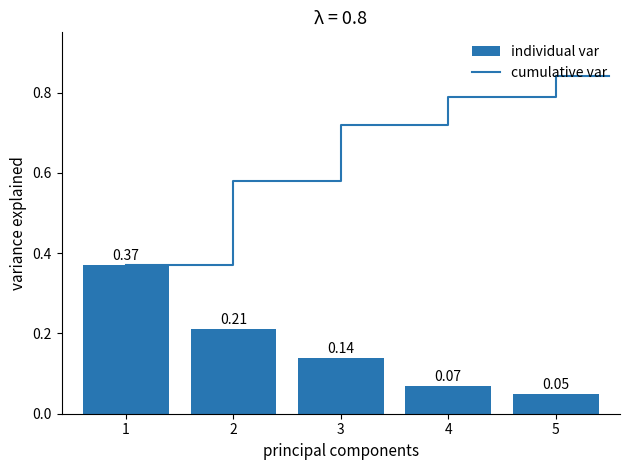

Reading right to left, transcribe all the data shown in this chart.

5=0.1	4=0.1	3=0.1	2=0.2	1=0.4